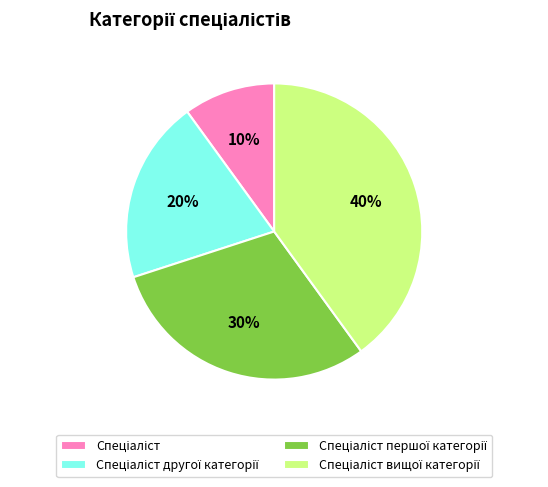

Is there any slice that represents more than half of the pie?

No